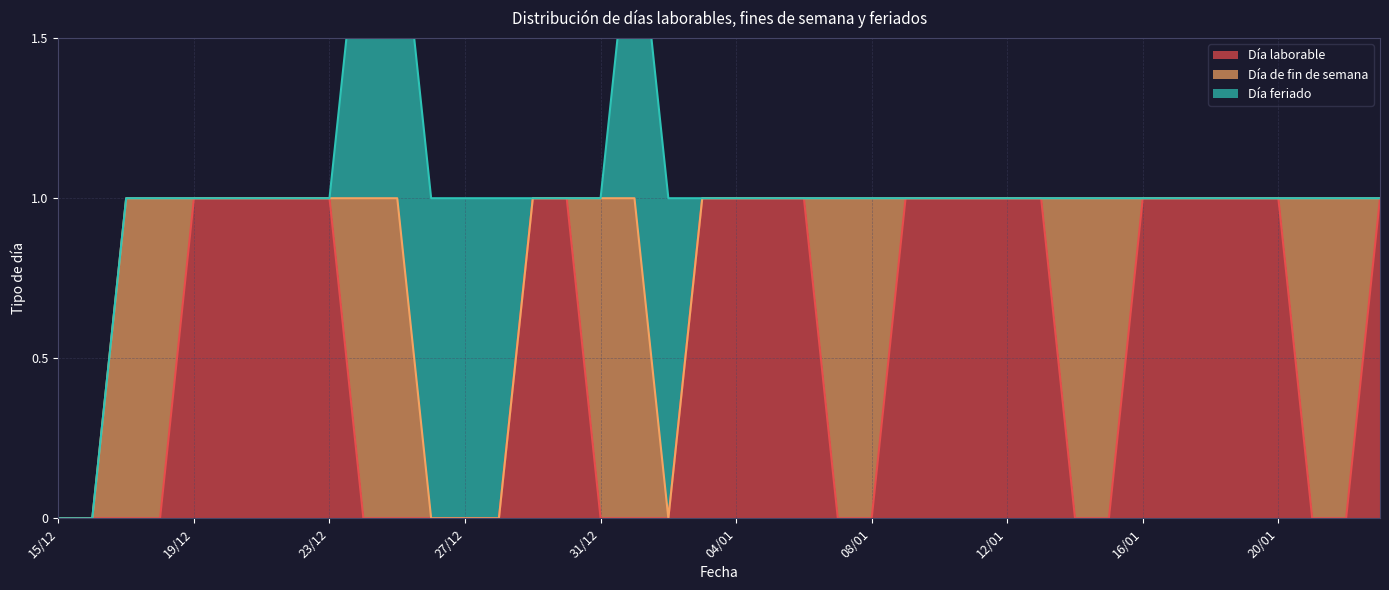

After their last crossing, which series has the higher values: Día de fin de semana or Día laborable?

Día laborable